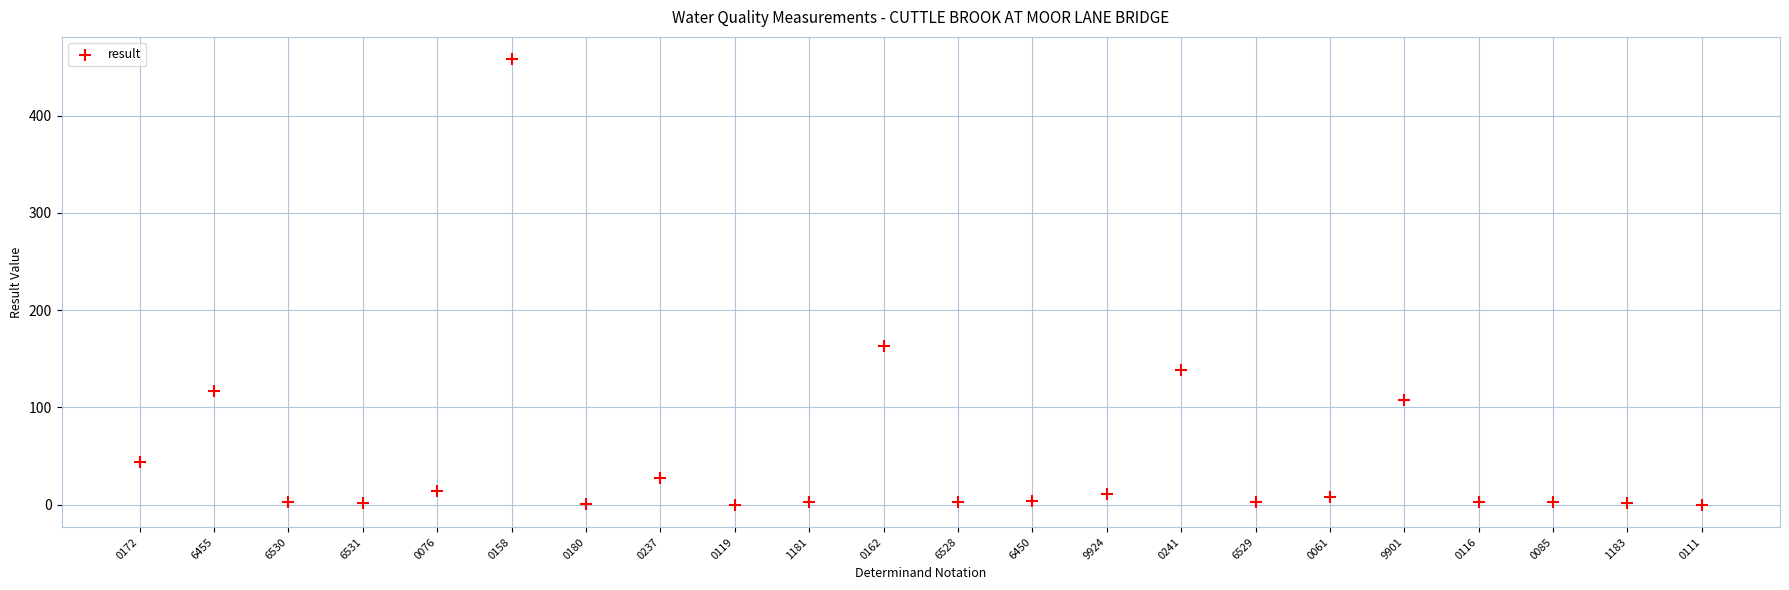

What is the range of Y values (max minus min)?

458.0